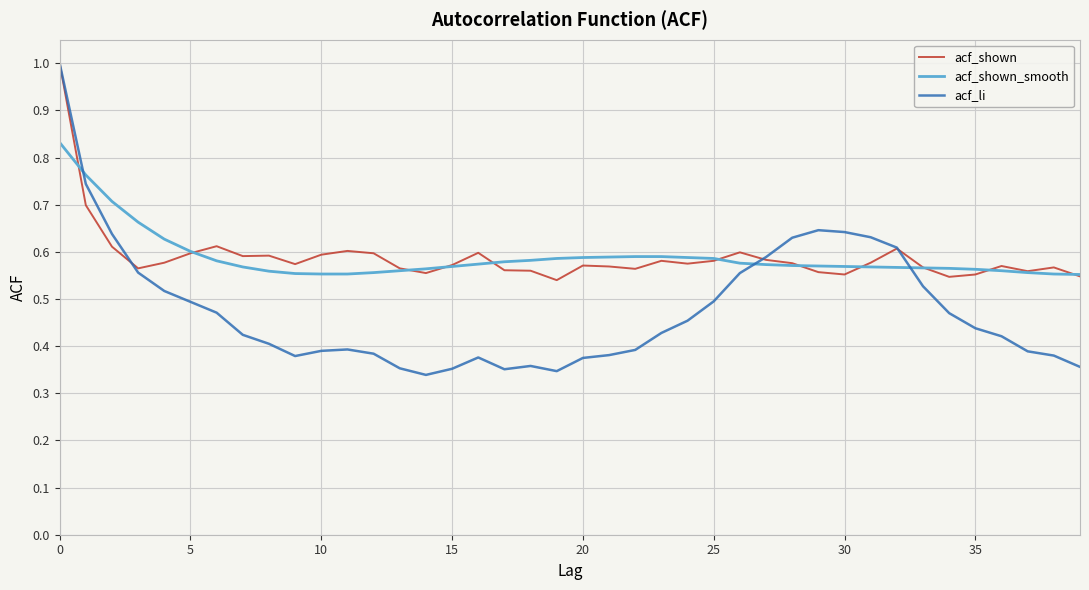

Which series has the widest spread of values?

acf_li